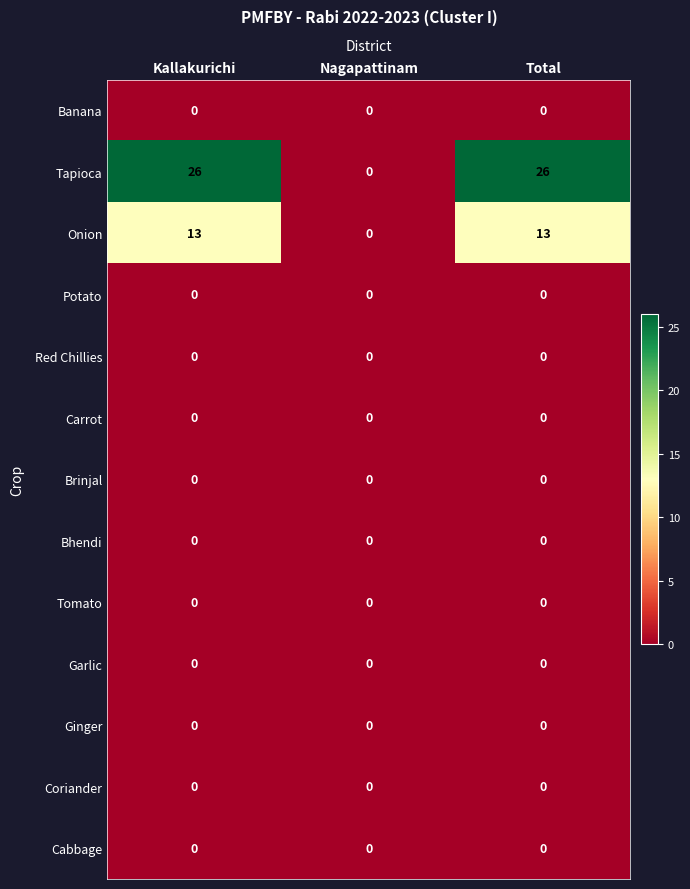

The Banana series shows 0 at Total. True or false?

True